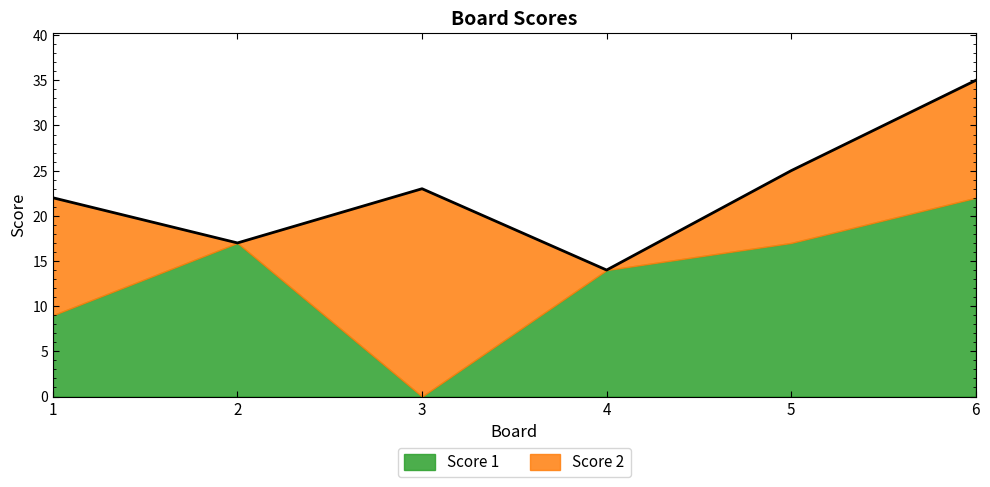

Does the chart display data point markers on the line(s)?

No